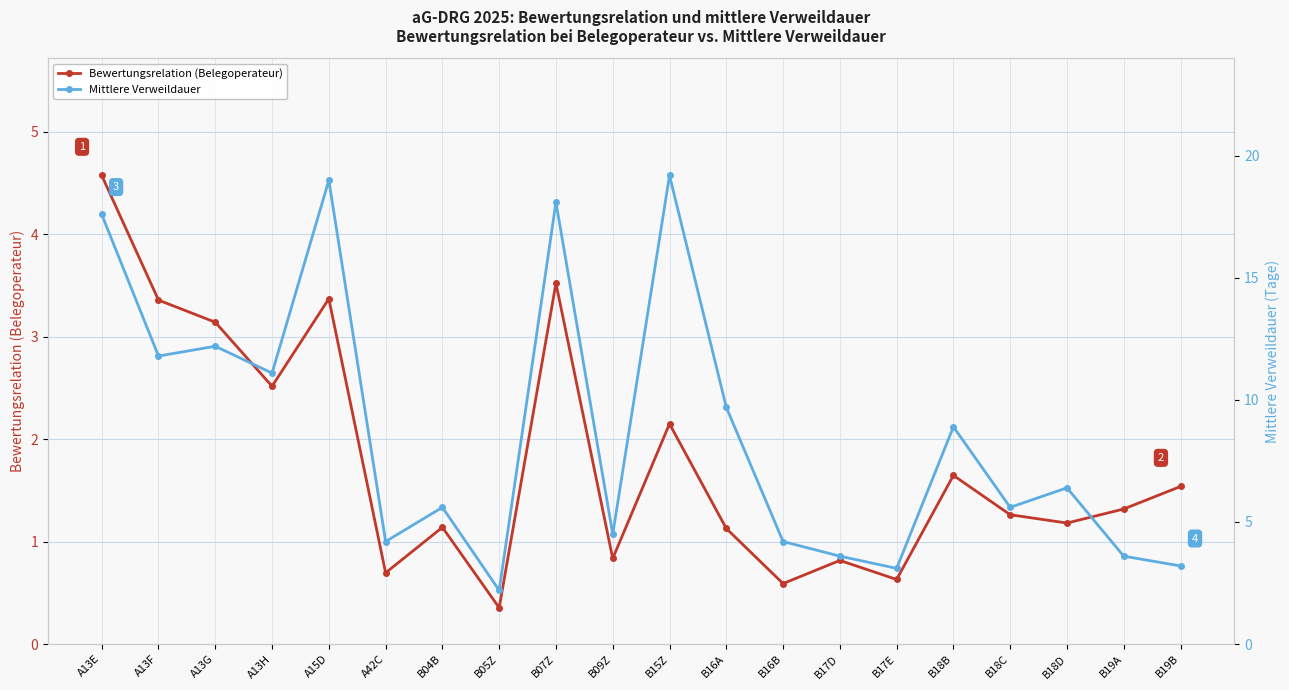

What is the sum of all Bewertungsrelation (Belegoperateur) values?

35.8